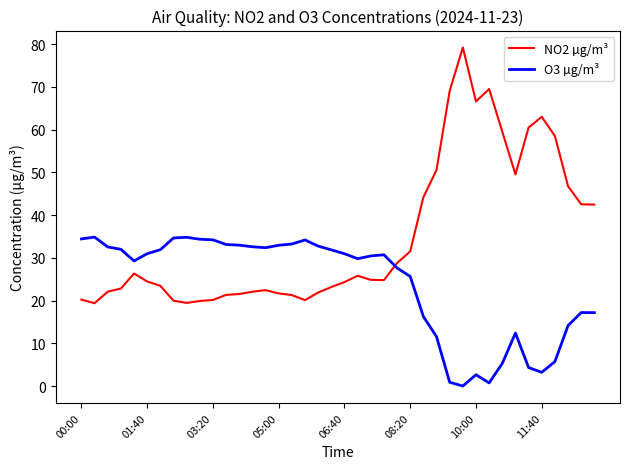

What is the difference between the maximum and minimum values in the O3 µg/m³ series?

34.8